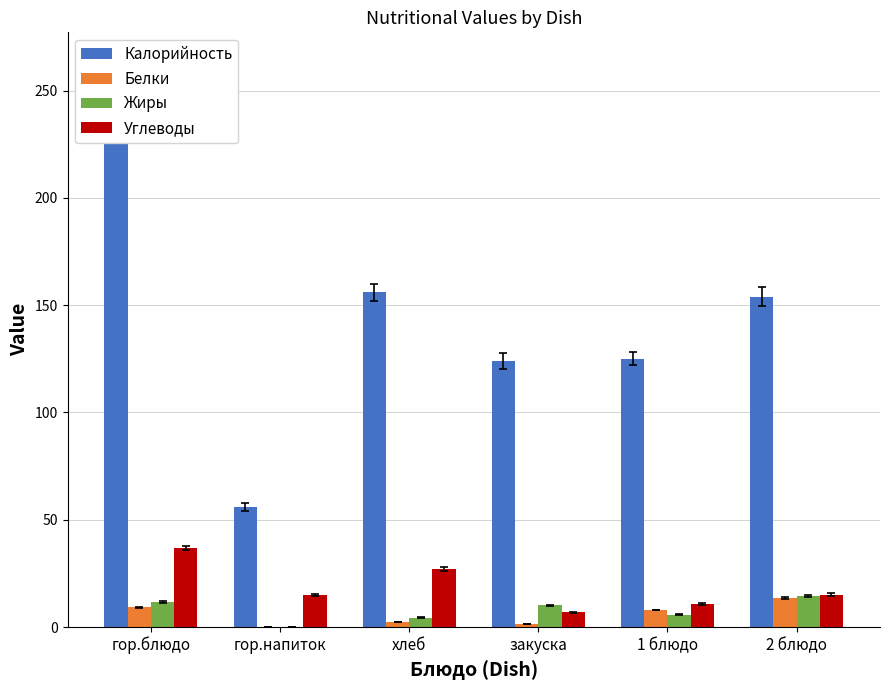

Read the Углеводы value at закуска.

6.9